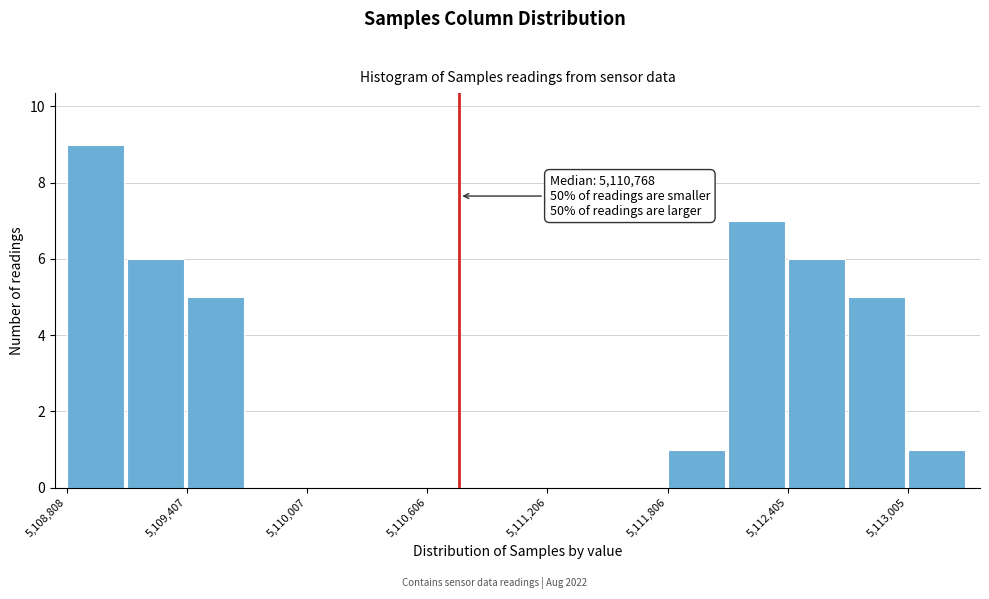

Around what value on the x-axis is the tallest bar? Give the approximate position of its centre, as read against the axis.

5109000